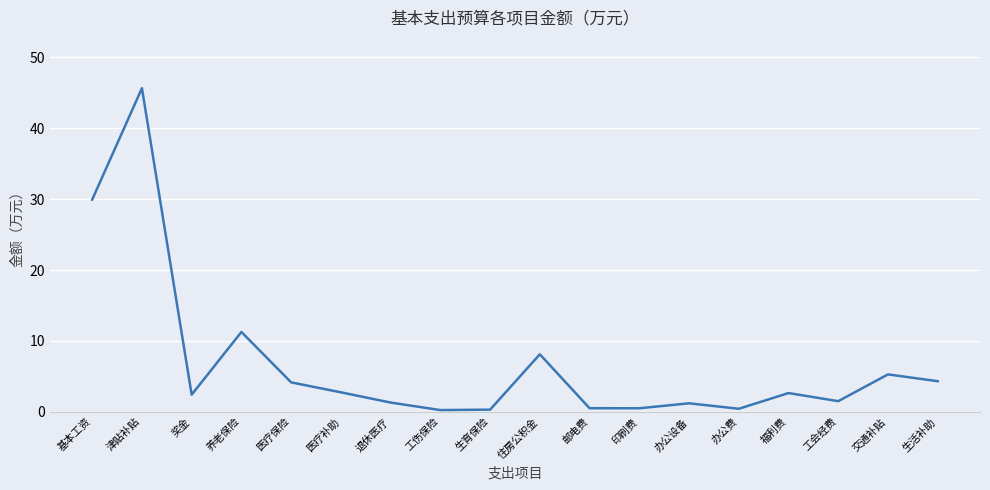

How many lines are shown in the chart?

1